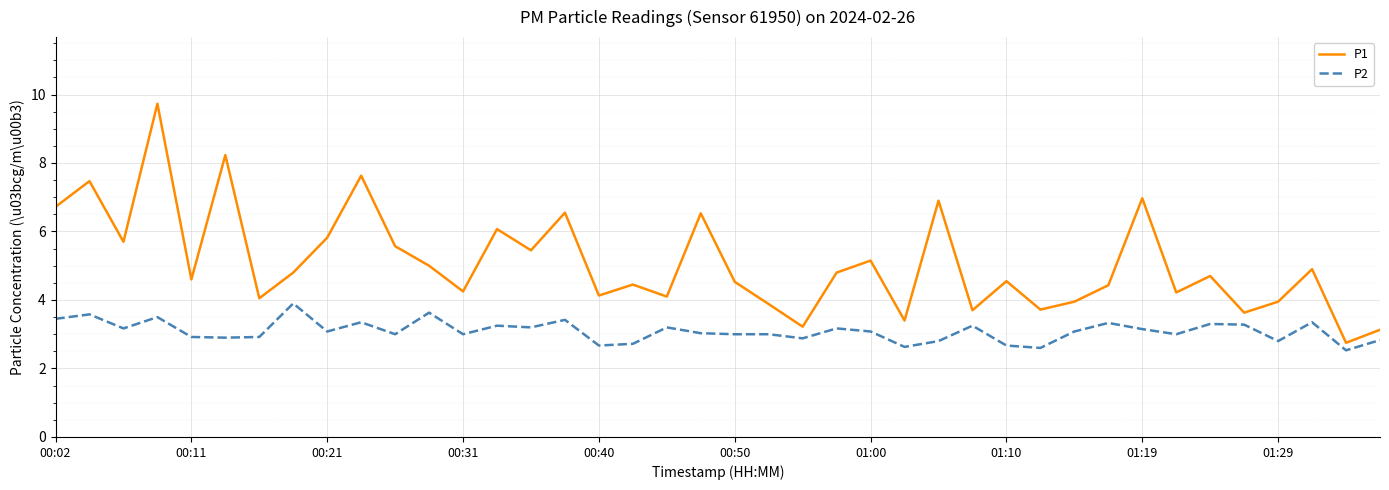

True or false: P1 has more than 2 points higher than both neighbors.

True